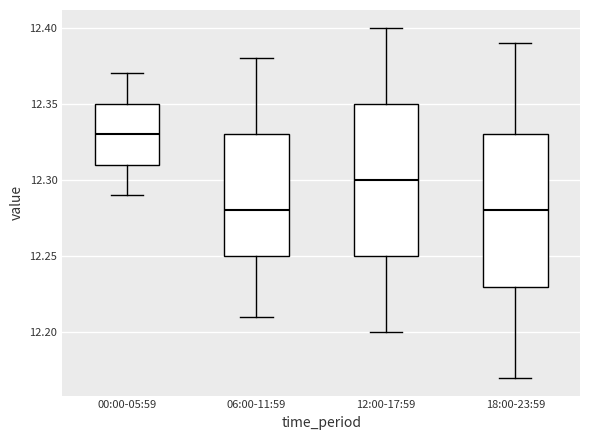

Reading left to right, transcribe this box plot: for each box, give where its median line is, the range the box spans, and where its two whiskers end, as read against the y-axis. The values are not printed on the chart, so give them approximately, as read against the axis.

00:00-05:59: median 12.33, box 12.31 to 12.35, whiskers 12.29 to 12.37
06:00-11:59: median 12.28, box 12.25 to 12.33, whiskers 12.21 to 12.38
12:00-17:59: median 12.30, box 12.25 to 12.35, whiskers 12.20 to 12.40
18:00-23:59: median 12.28, box 12.23 to 12.33, whiskers 12.17 to 12.39